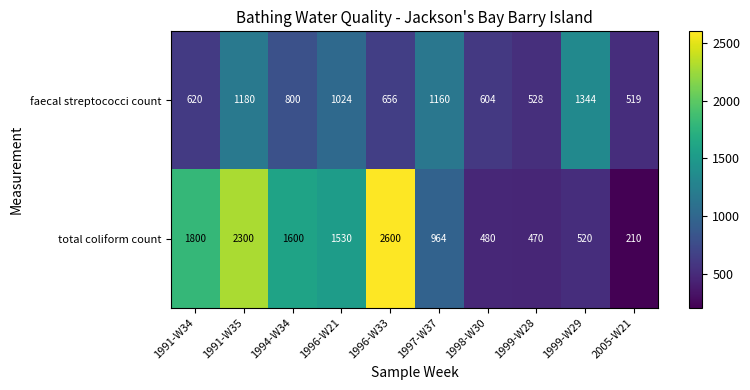

Reading right to left, list all the values displayed in this chart.

faecal streptococci count: 519	1344	528	604	1160	656	1024	800	1180	620
total coliform count: 210	520	470	480	964	2600	1530	1600	2300	1800